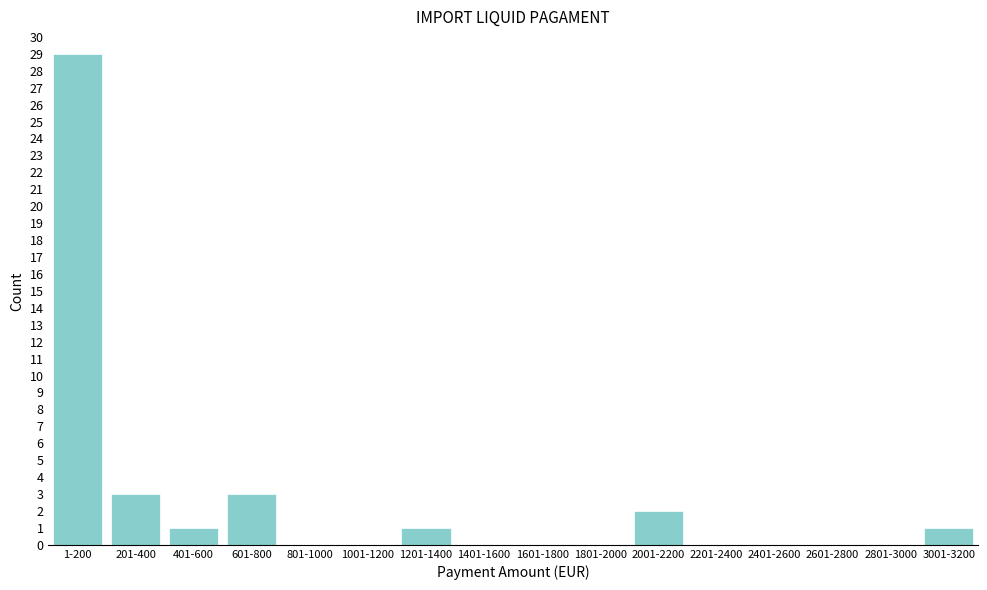

Reading left to right, list all the values displayed in this chart.

1-200=29	201-400=3	401-600=1	601-800=3	801-1000=0	1001-1200=0	1201-1400=1	1401-1600=0	1601-1800=0	1801-2000=0	2001-2200=2	2201-2400=0	2401-2600=0	2601-2800=0	2801-3000=0	3001-3200=1